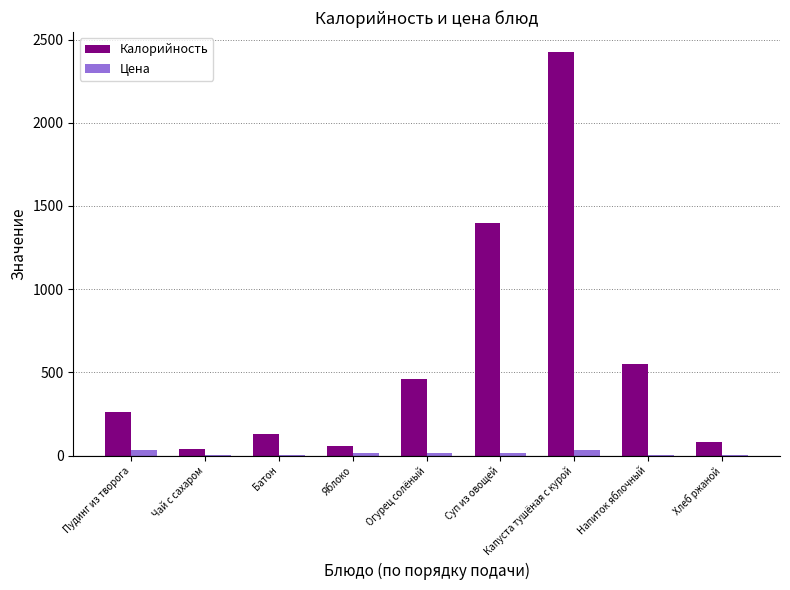

What is the sum of all Калорийность values?

5399.0